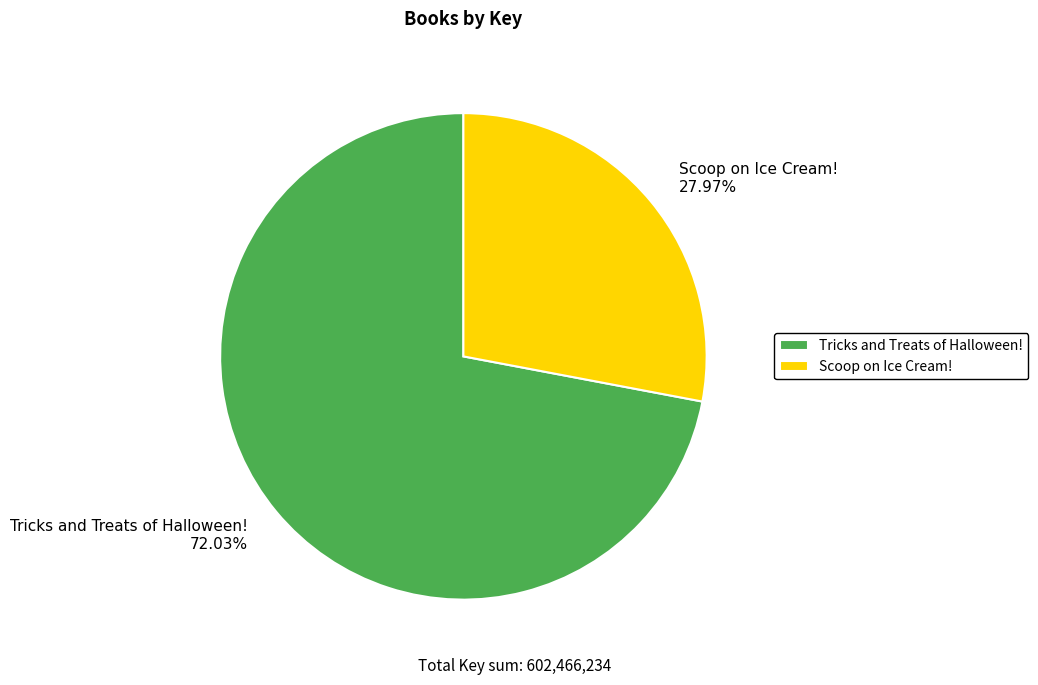

How much of the chart is everything except Scoop on Ice Cream!?

72.0%